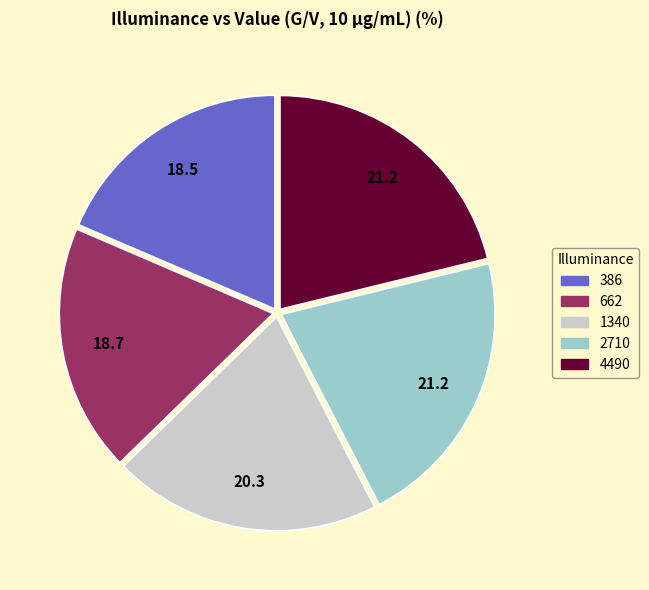

Does any single category account for the majority?

No